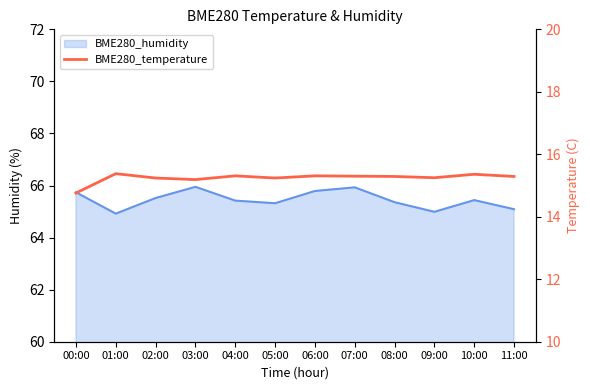

What is the smallest value displayed?

14.8